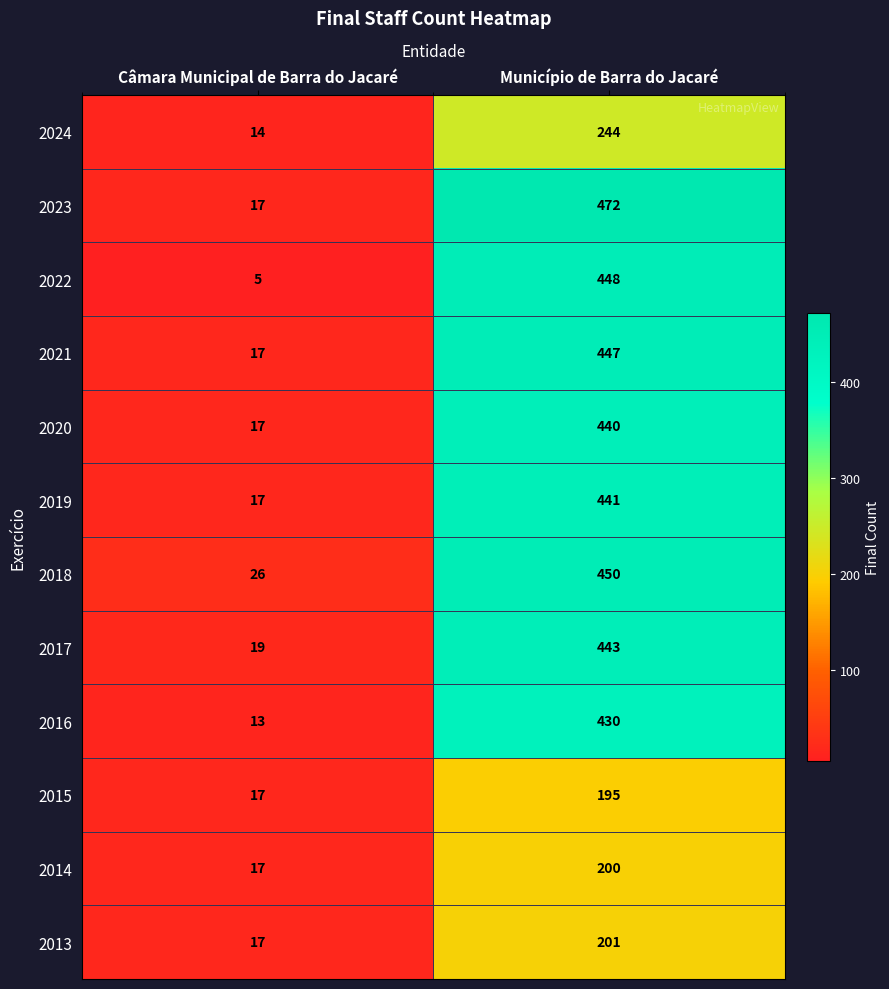

What is the average value of the 2021 series?

232